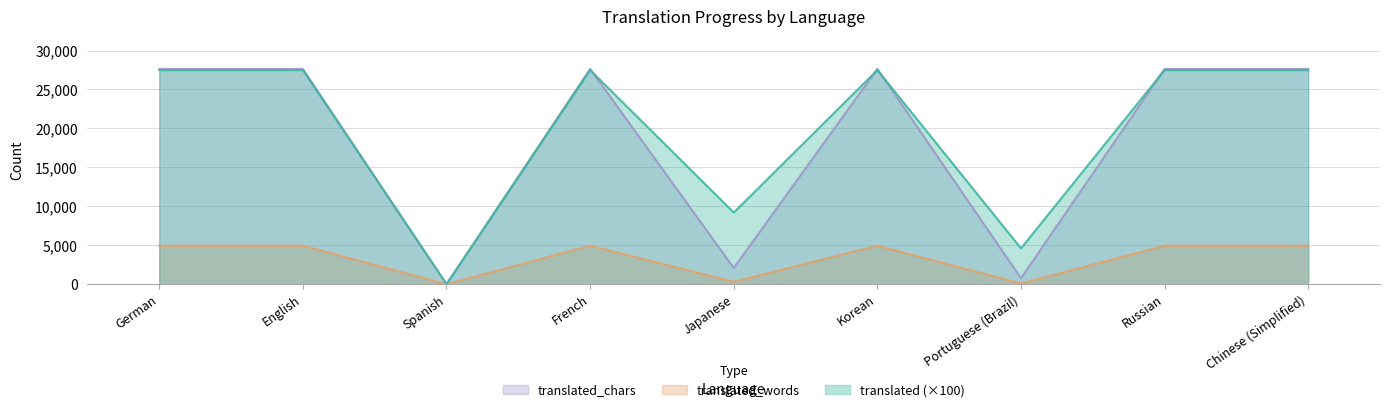

Which series has the largest total across all categories?

translated (×100)